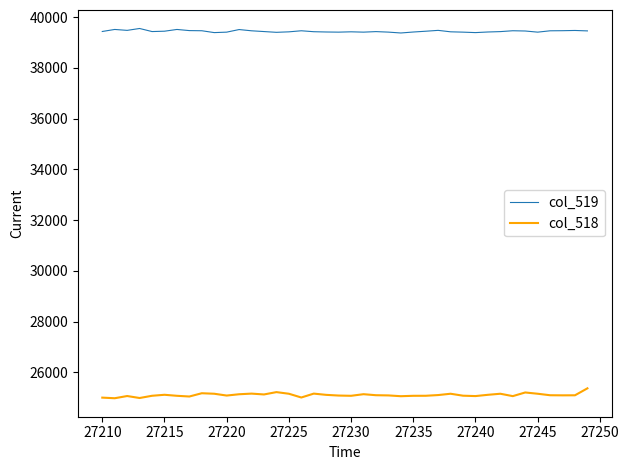

Does the chart display data point markers on the line(s)?

No